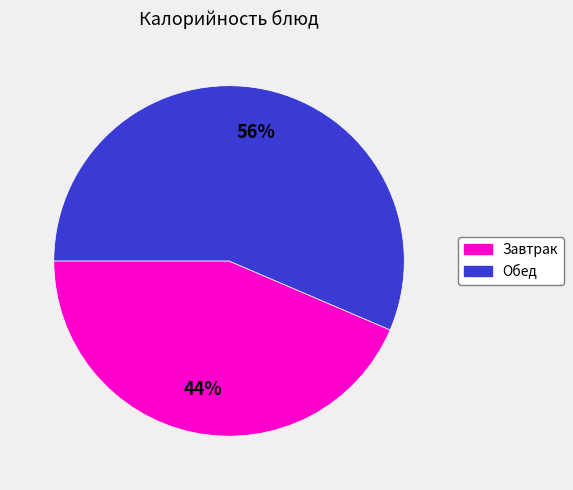

To the nearest percent, what is the average slice percentage?

50%